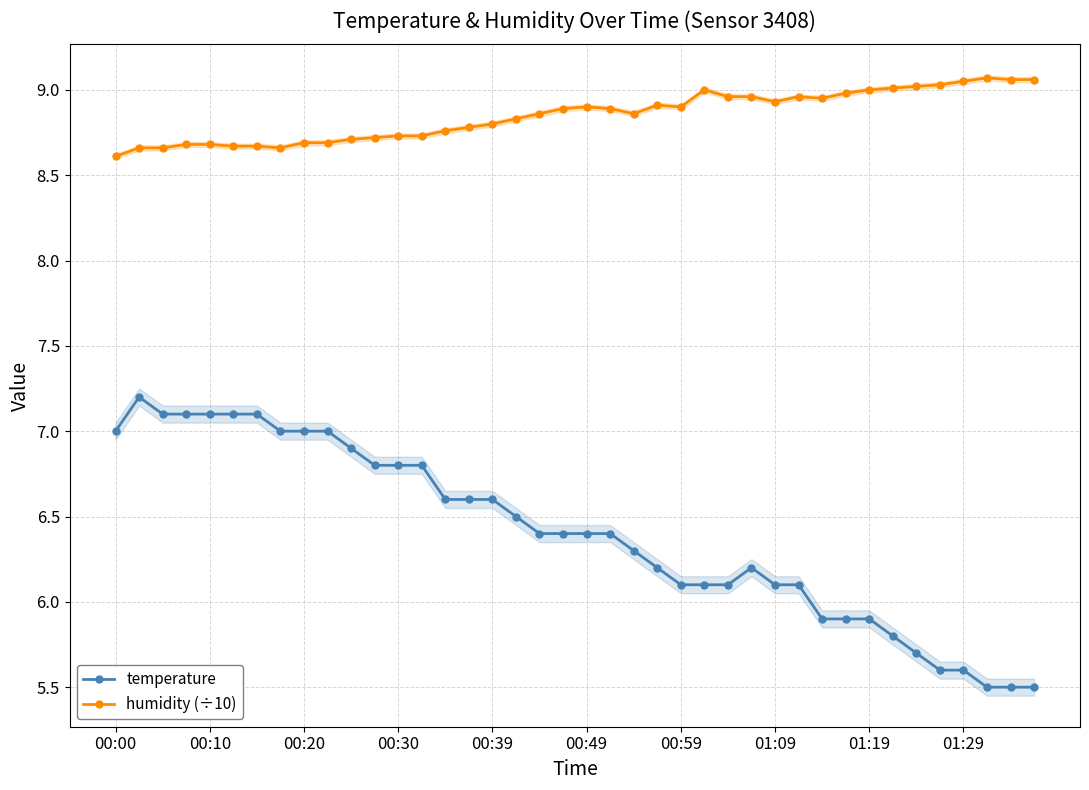

True or false: temperature and humidity (÷10) cross at least once.

False